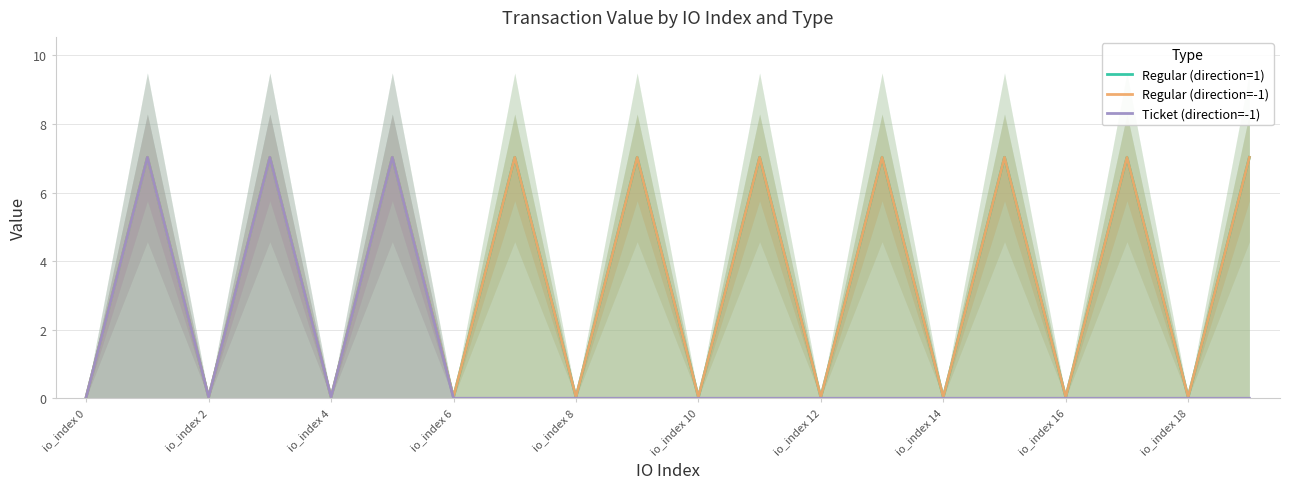

At how many categories does at least one series exceed 2?

10